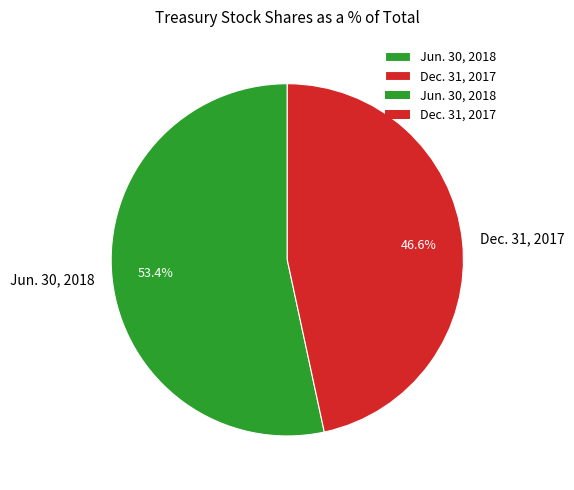

Which slice is the smallest?

Dec. 31, 2017